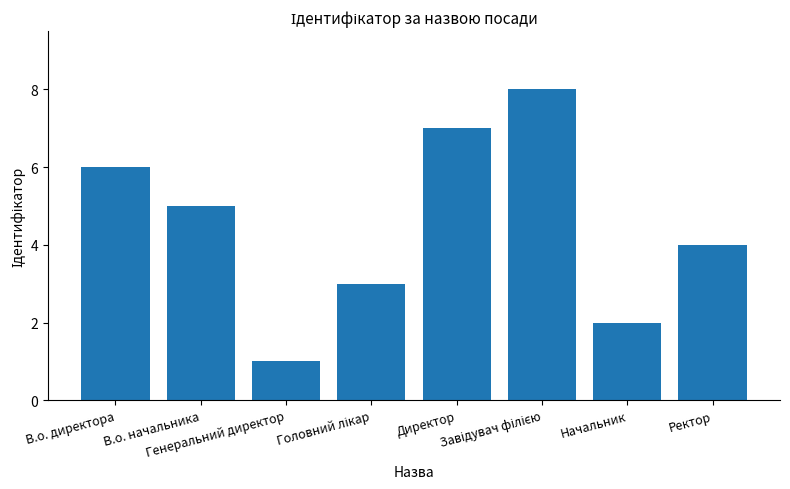

What is the label of the 3rd bar from the left?

Генеральний директор